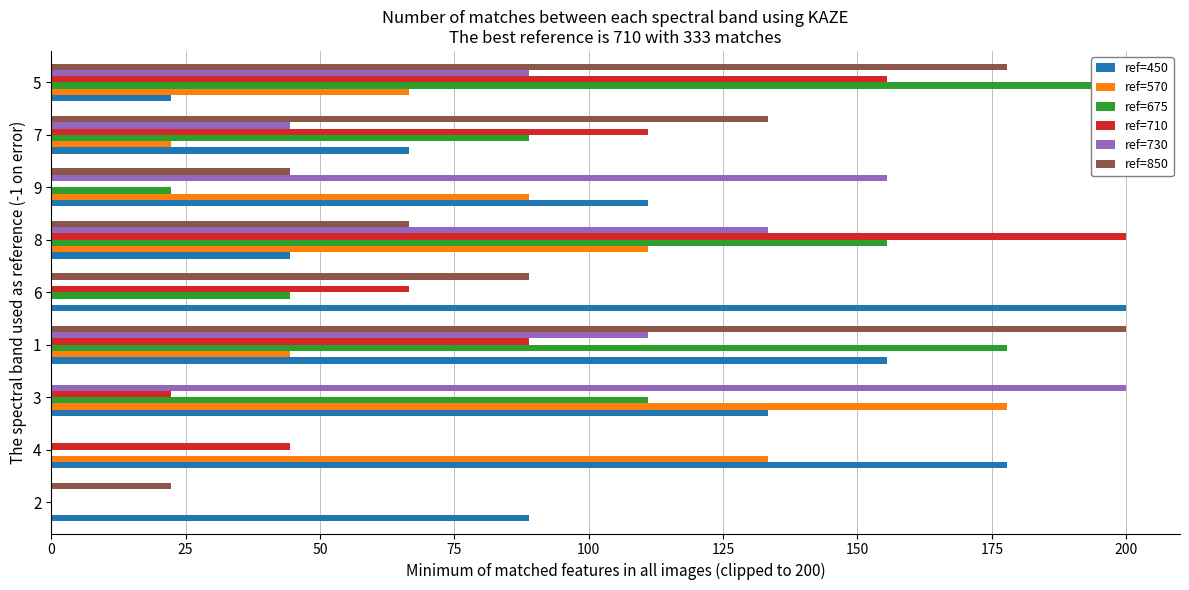

How many series are shown in this chart?

6